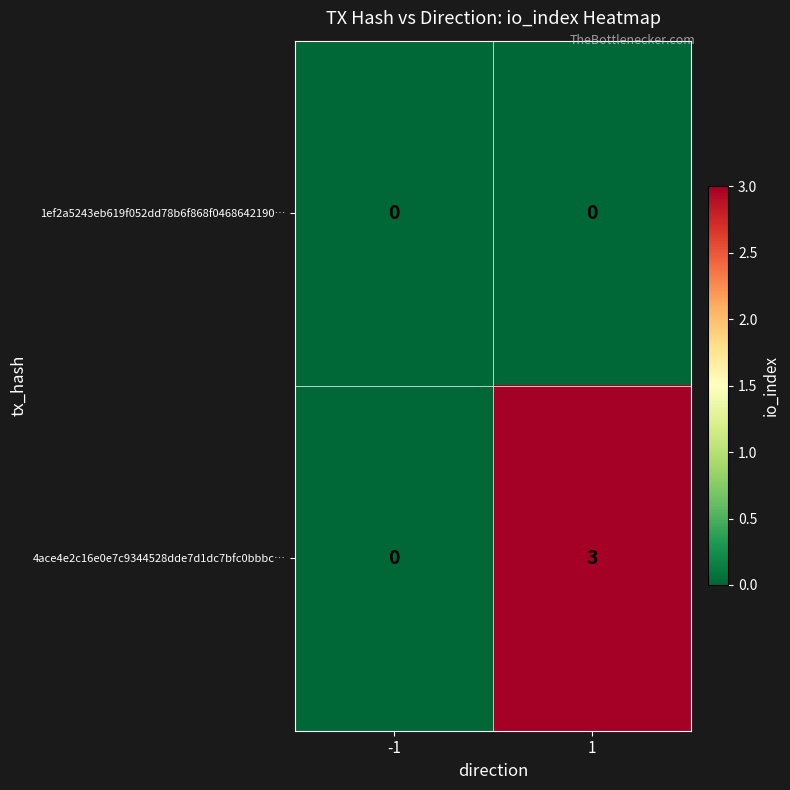

Reading right to left, extract all data points from this chart.

1ef2a5243eb619f052dd78b6f868f0468642190…: 0	0
4ace4e2c16e0e7c9344528dde7d1dc7bfc0bbbc…: 3	0